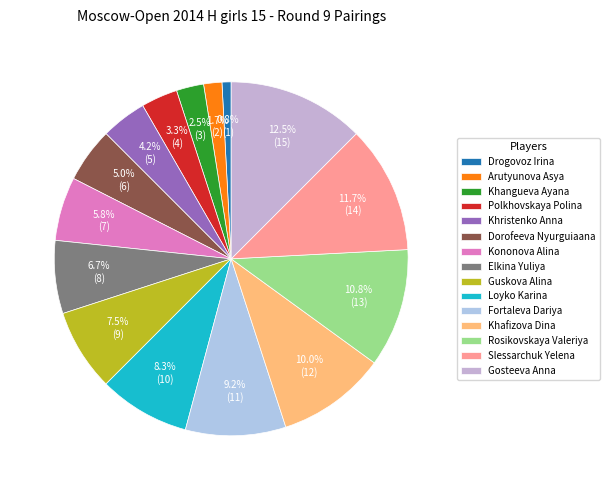

True or false: Slessarchuk Yelena accounts for 6% of the total.

False